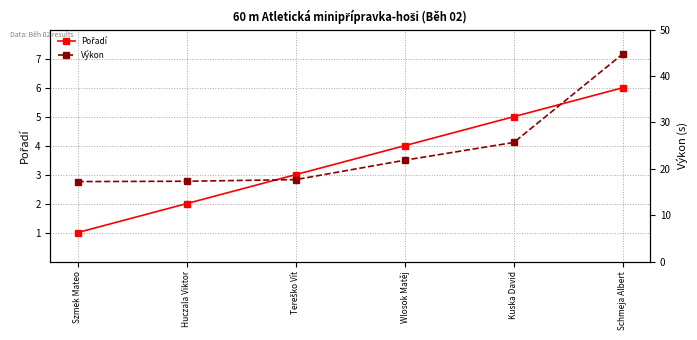

Which series changed the most between Wlosok Matěj and Kuska David?

Výkon